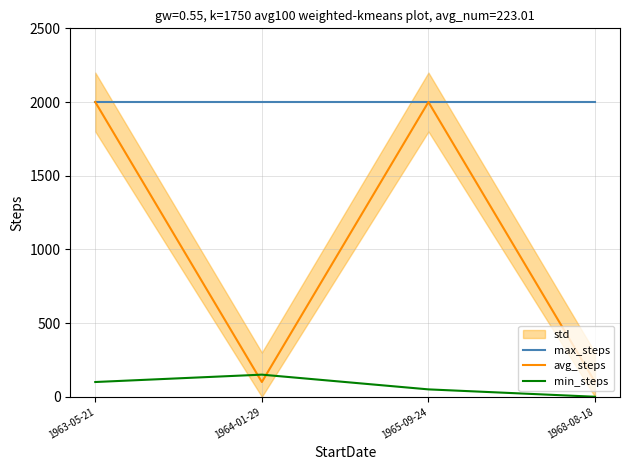

At which label is min_steps closest to 75?

1963-05-21